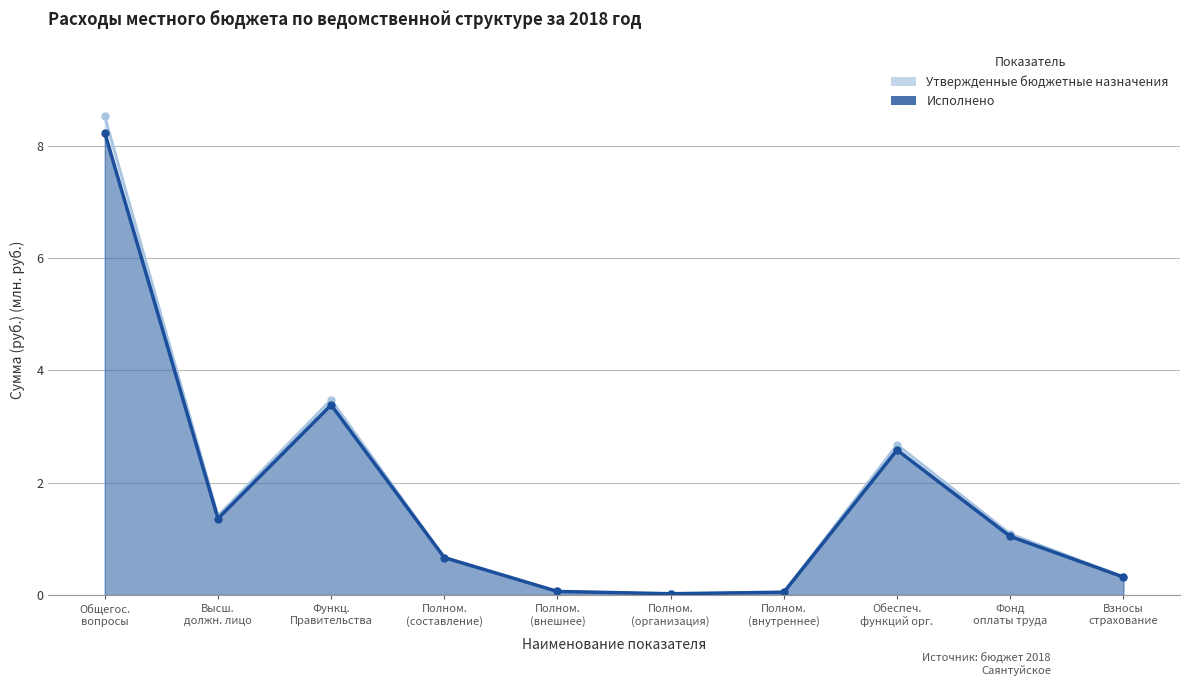

What is the value of the Исполнено point at the 5th from the left?

0.1